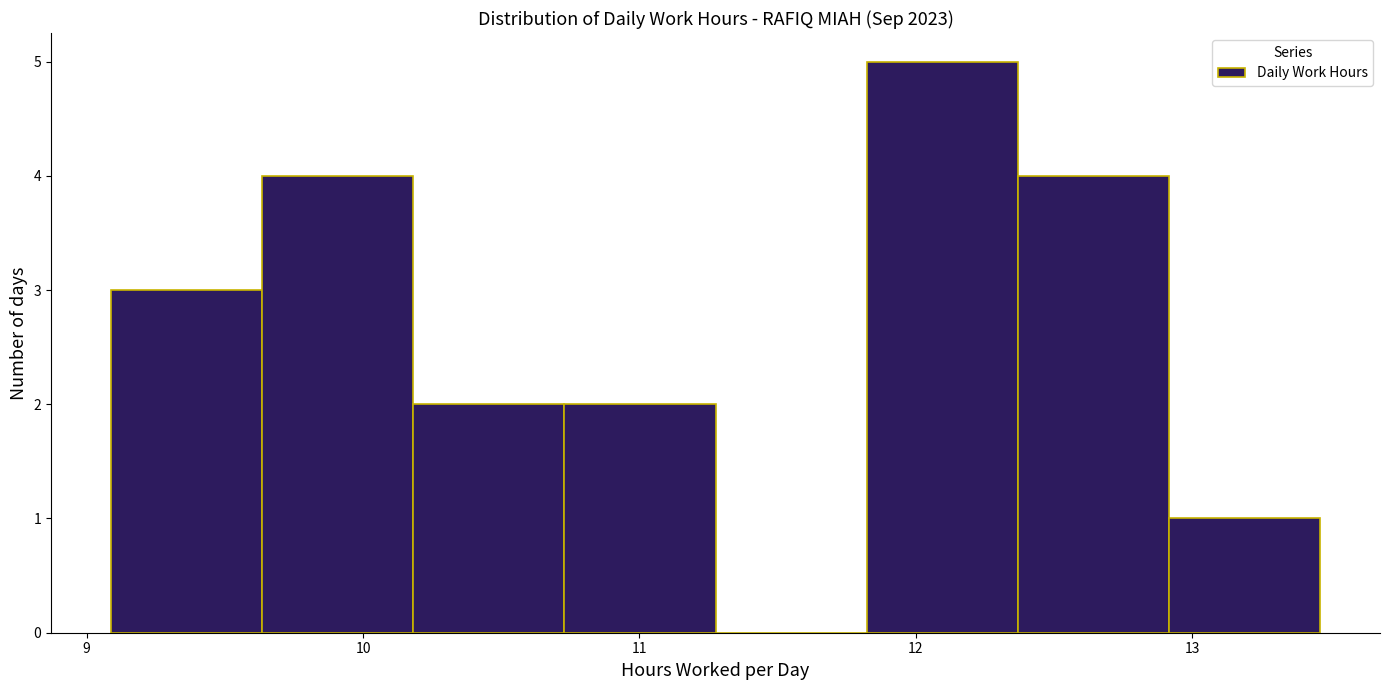

What is the height of the bar covering 9.1 to 9.6 on the x-axis? Neither the bar edges nor the heights are printed on the chart, so give them approximately, as read against the axes.

3